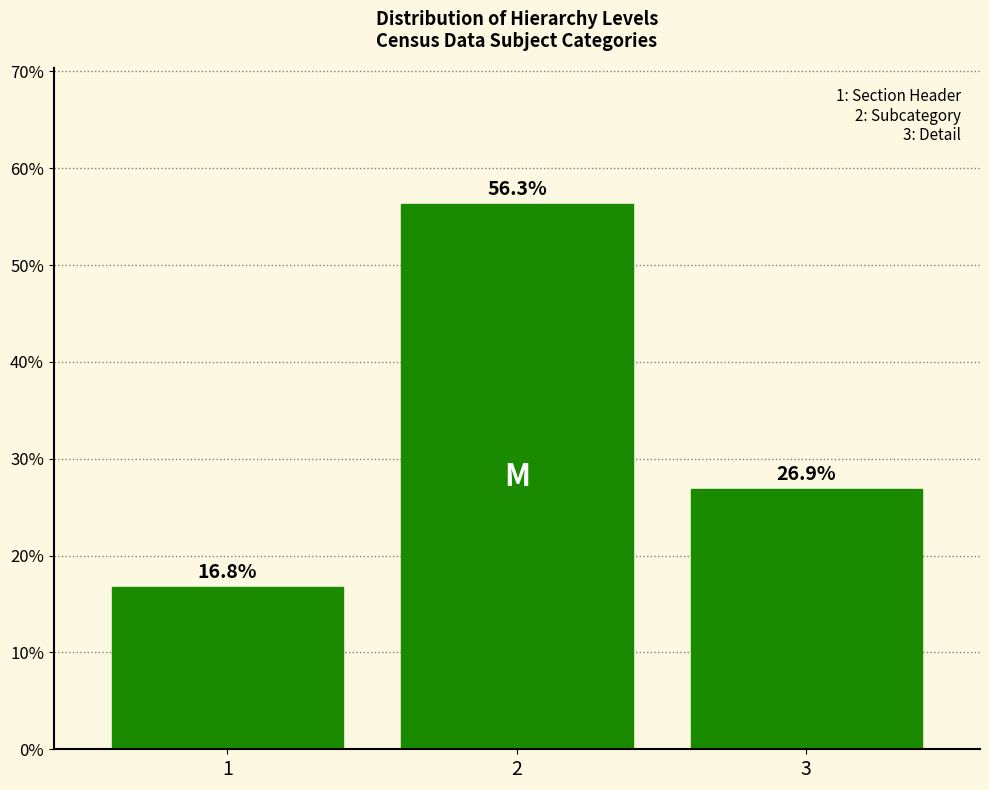

Reading left to right, what are all the values shown in this chart?

1=16.8	2=56.3	3=26.9